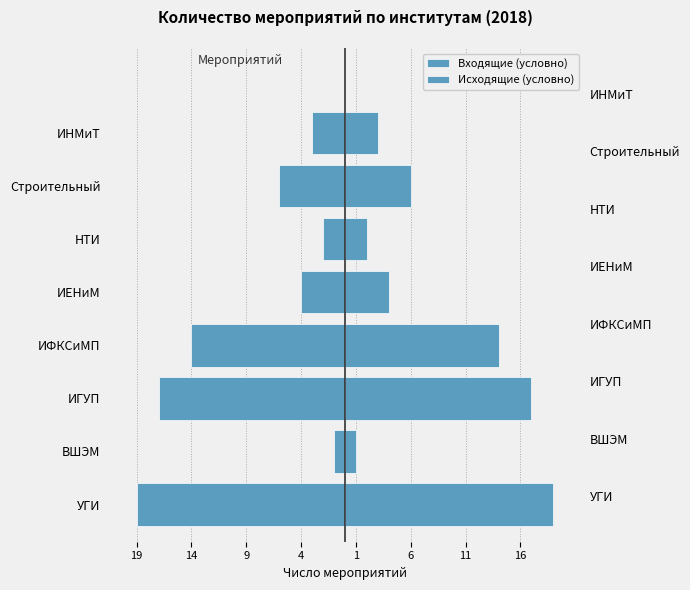

How many categories are shown in the chart?

8